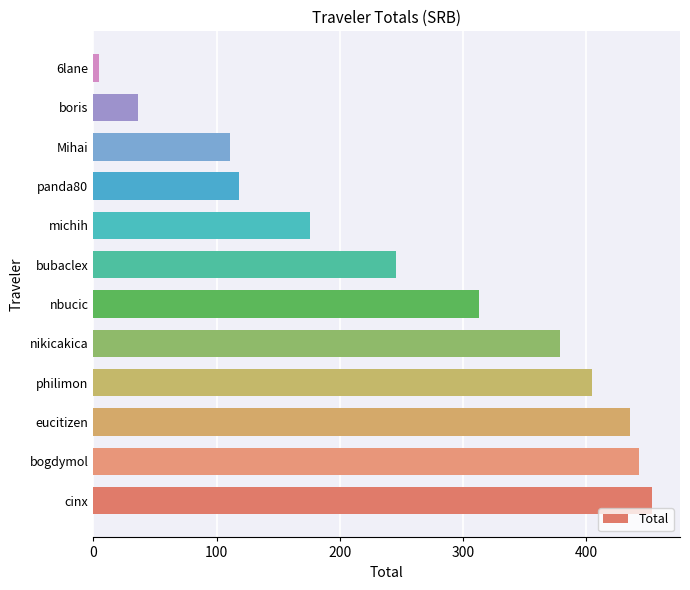

How many values exceed 312?

6